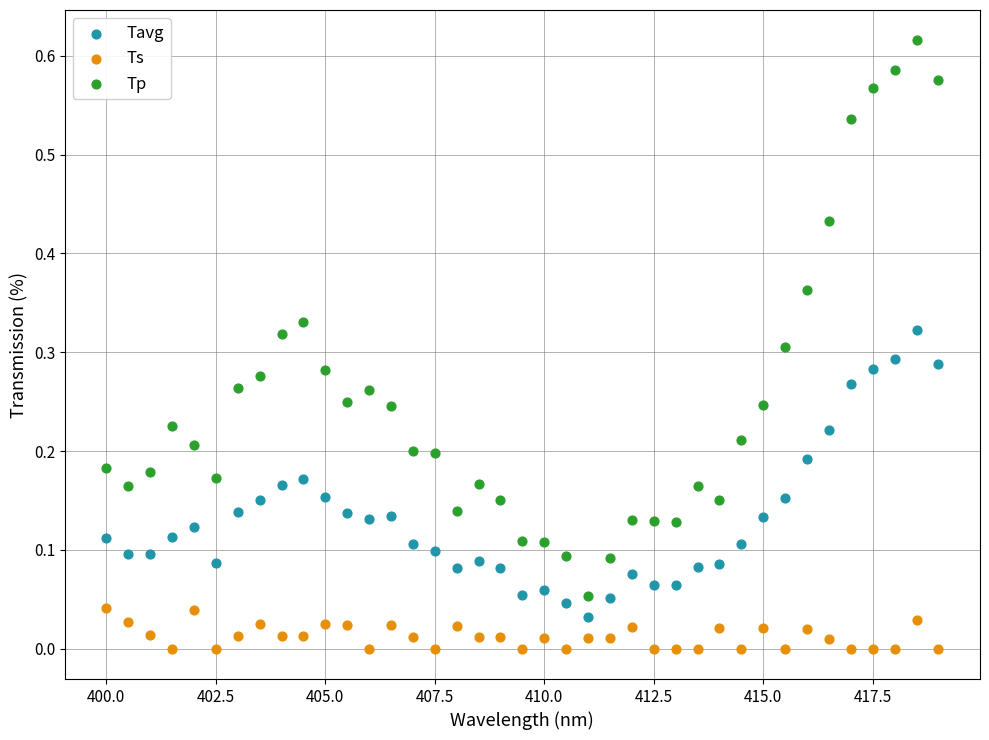

Which series reaches the maximum Y coordinate?

Tp